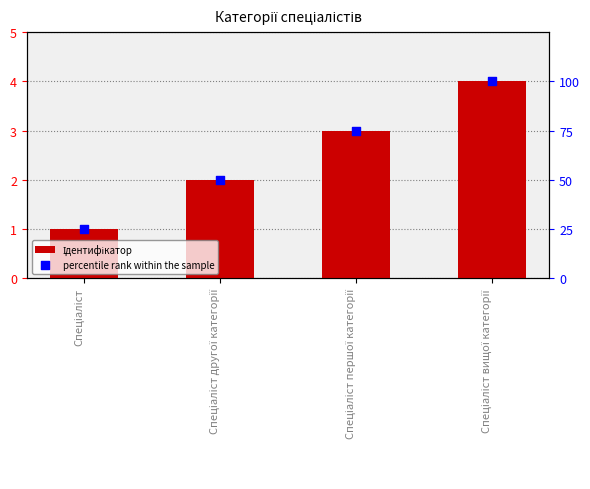

Is the value of percentile rank within the sample at Спеціаліст вищої категорії greater than the value of Ідентифікатор at Спеціаліст вищої категорії?

Yes